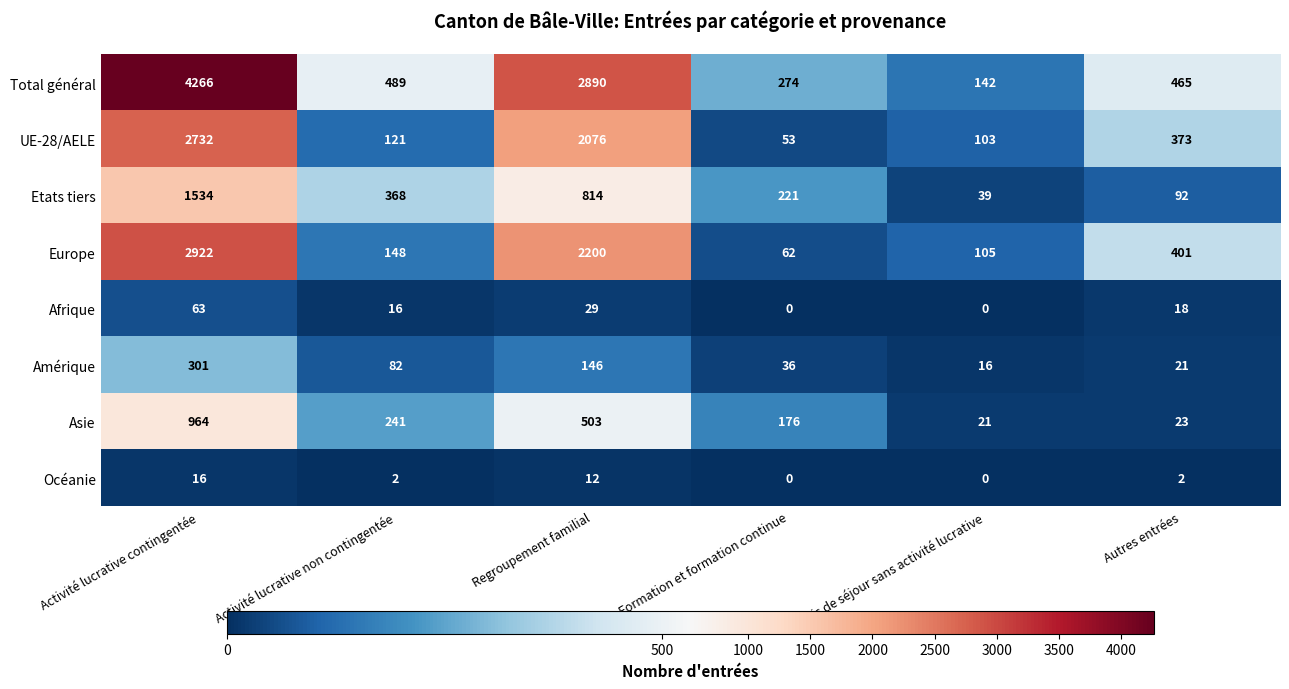

What value does the Amérique series have at Permis de séjour sans activité lucrative?

16